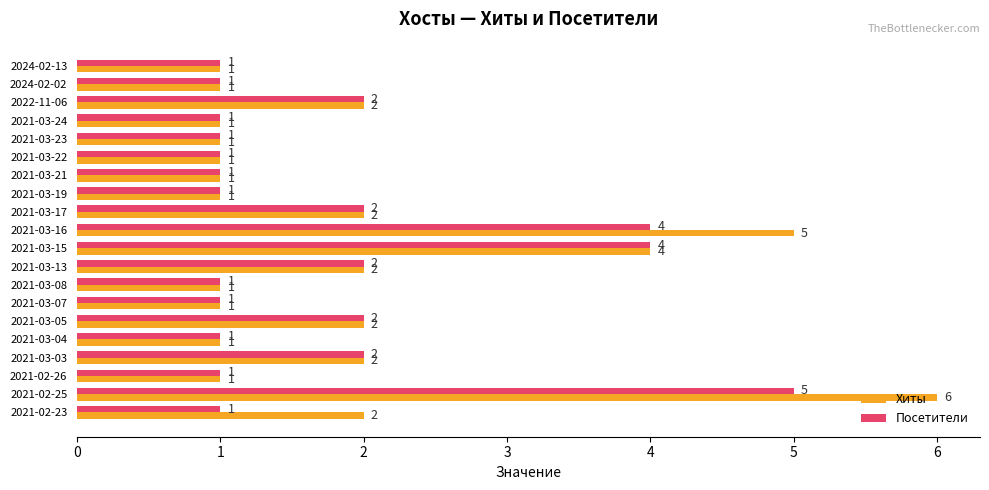

Which category has the highest value in the Посетители series?

2021-02-25